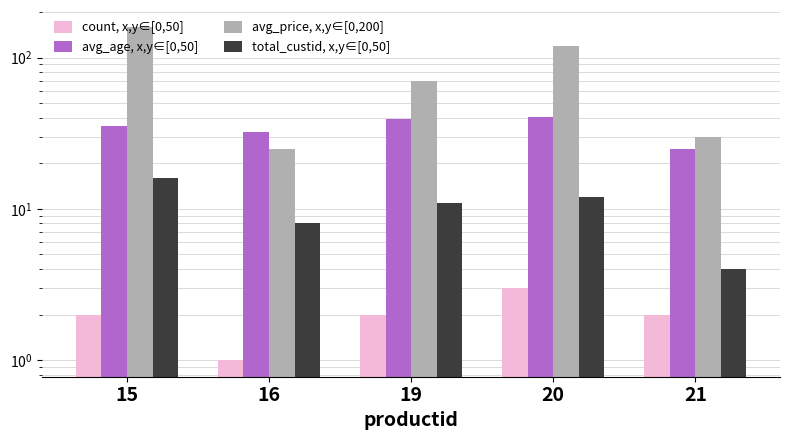

The total_custid, x,y∈[0,50] series shows 16.0 at 15. True or false?

True